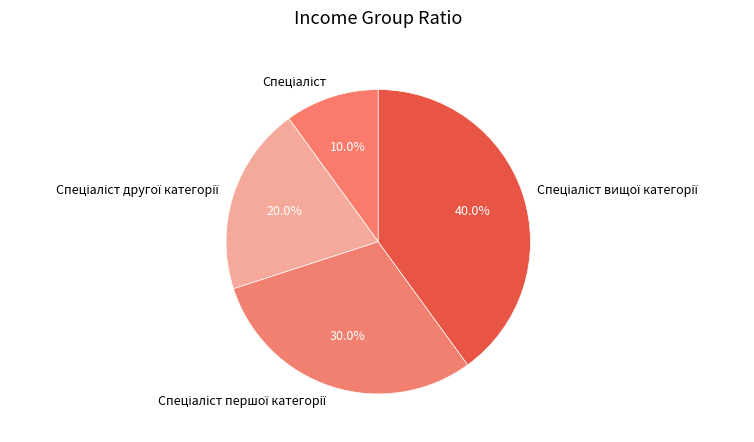

Does any single category account for the majority?

No